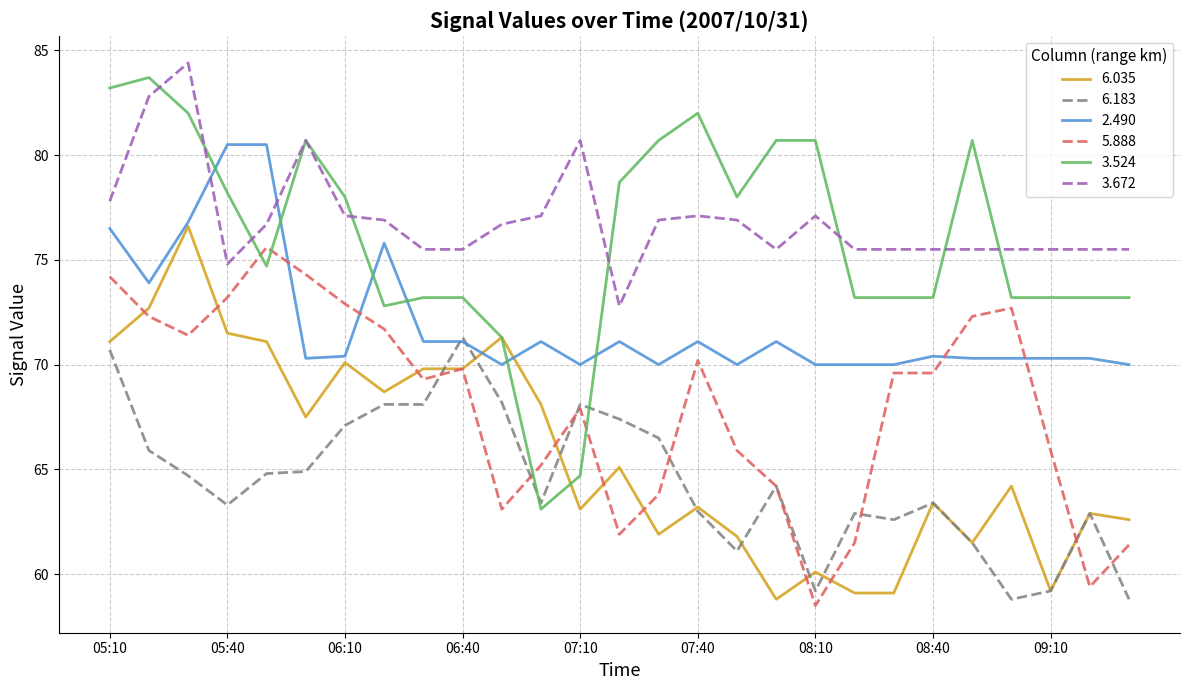

True or false: 3.672 and 6.183 cross at least once.

False